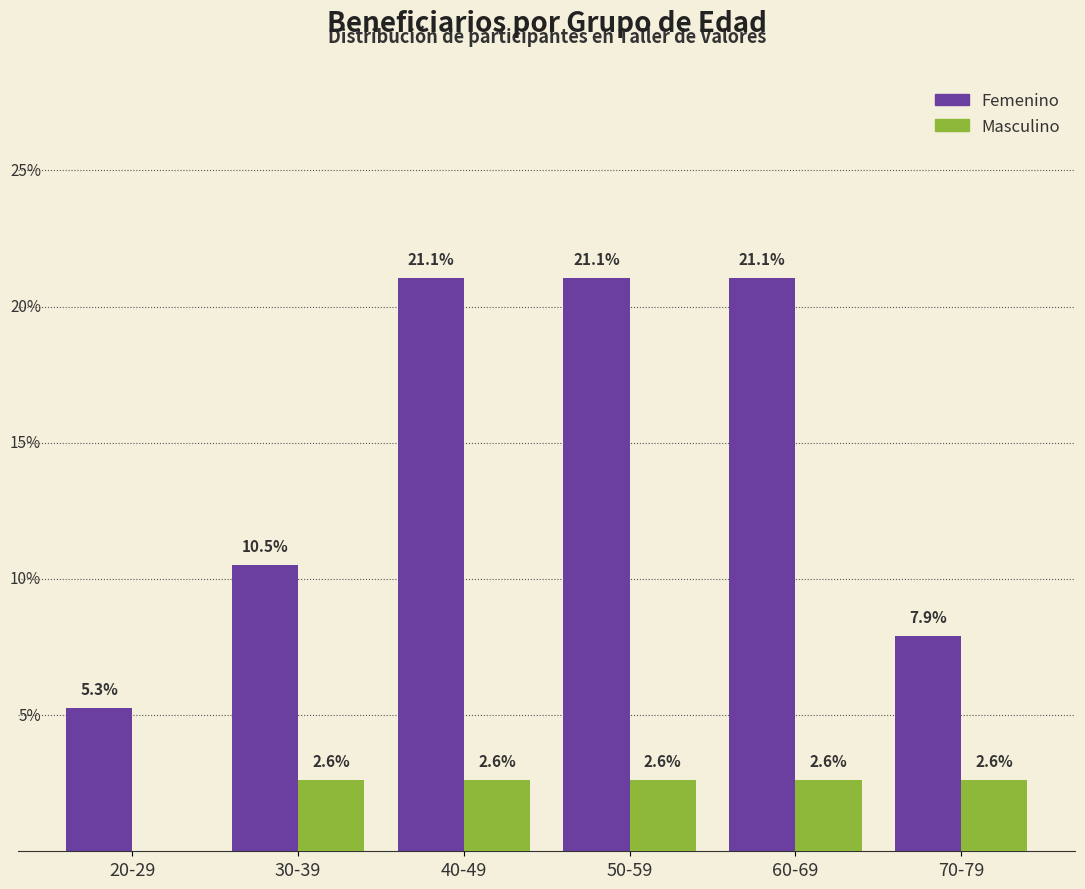

Between 60-69 and 70-79, which series saw the biggest shift?

Femenino